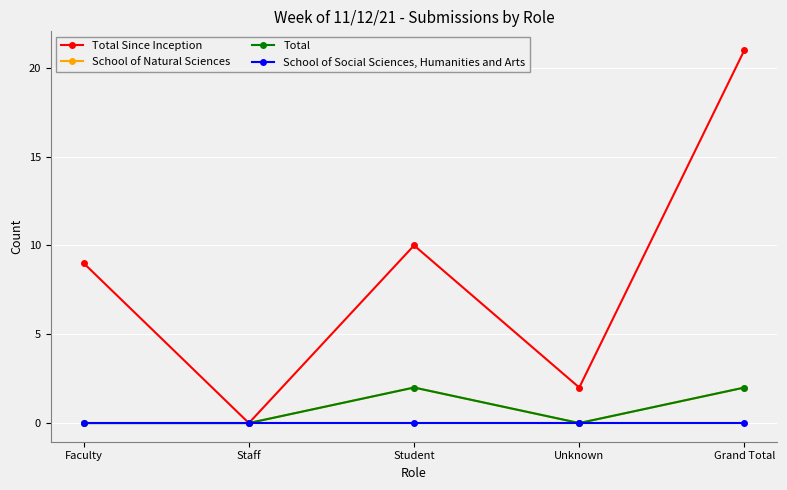

What is the label of the 3rd point from the right?

Student